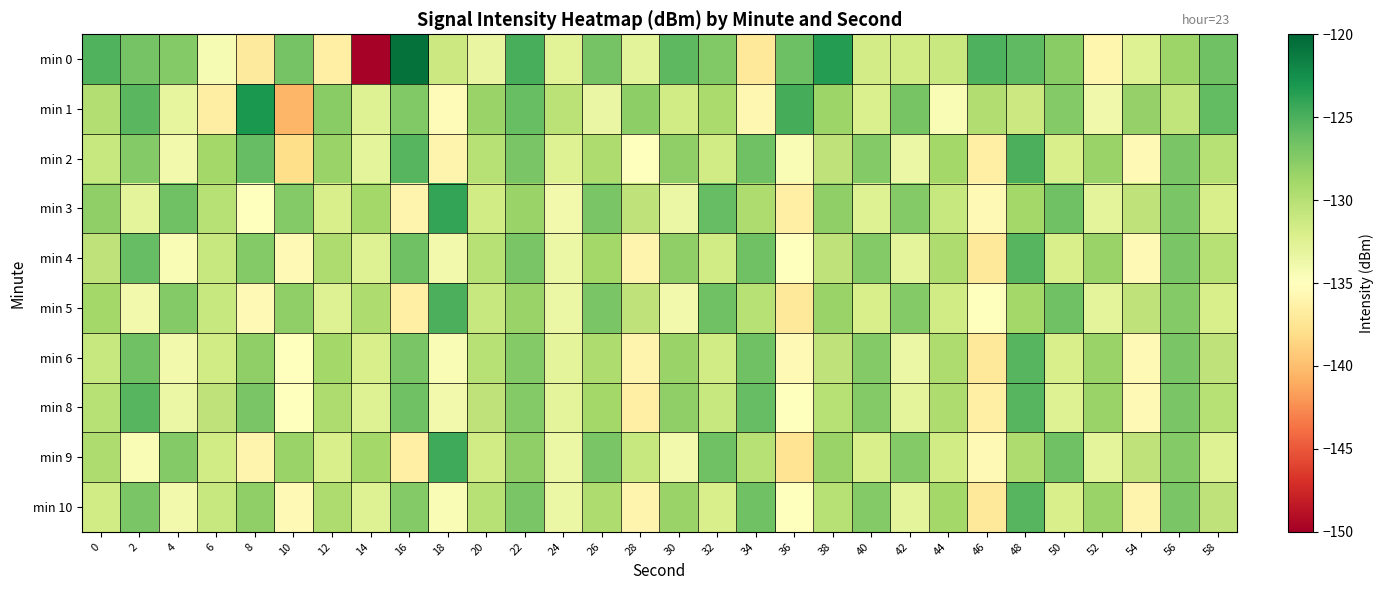

What is the greatest value displayed?

-120.7